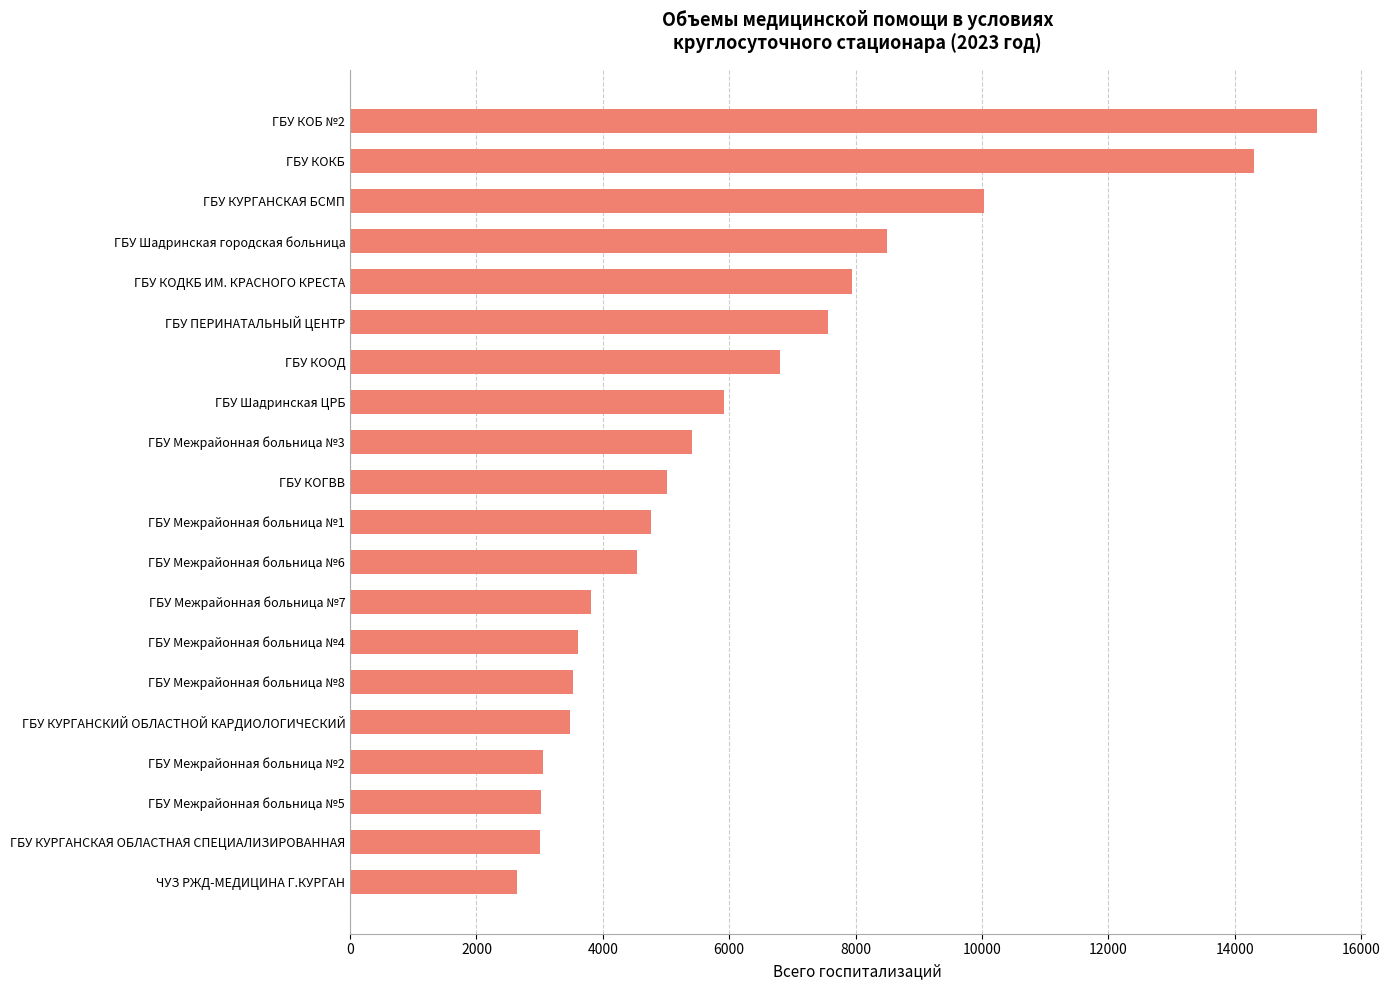

At which label is the value closest to 8975?

ГБУ Шадринская городская больница